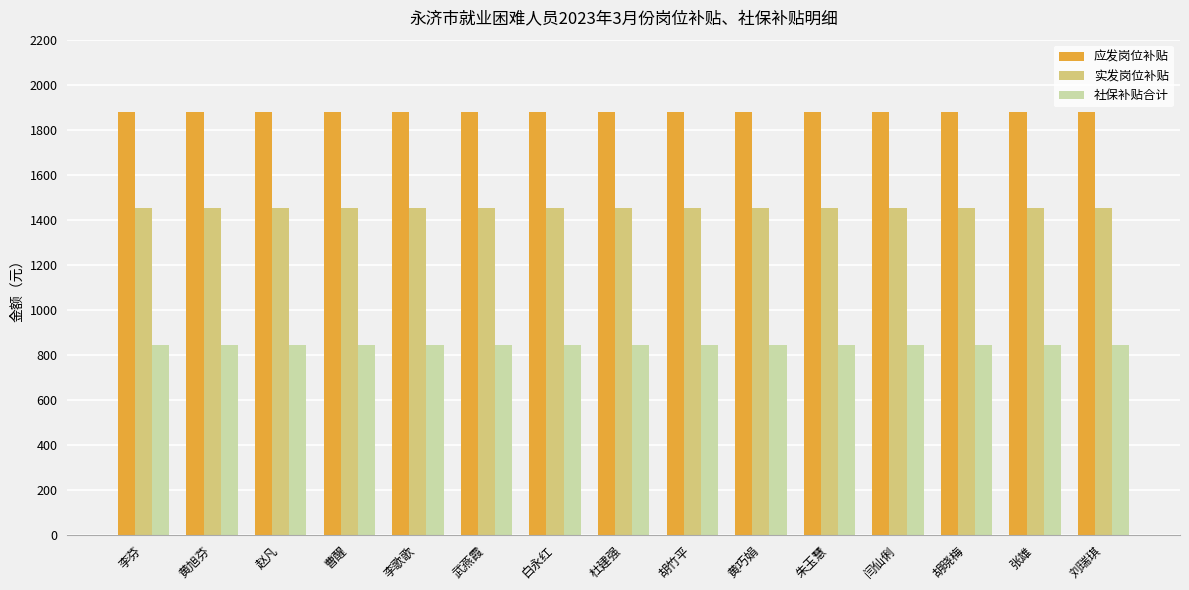

What is the average value of the 社保补贴合计 series?

843.3